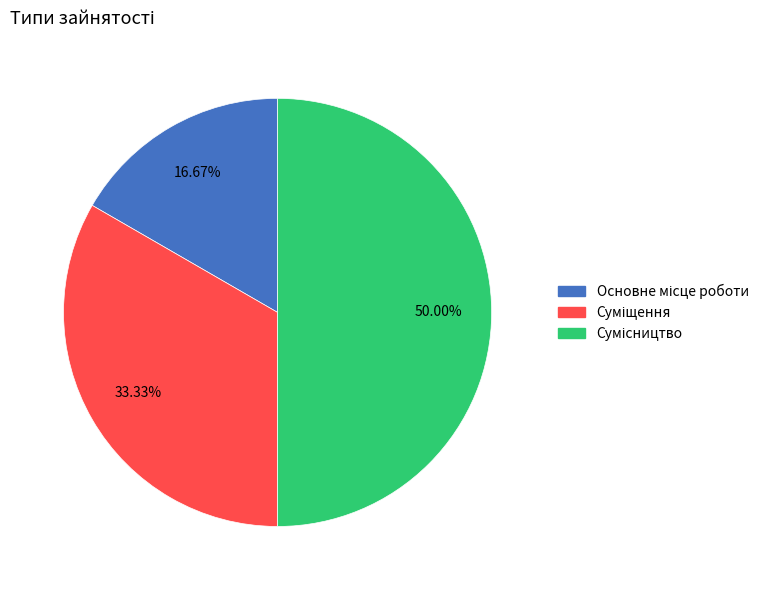

How many slices are in this pie chart?

3